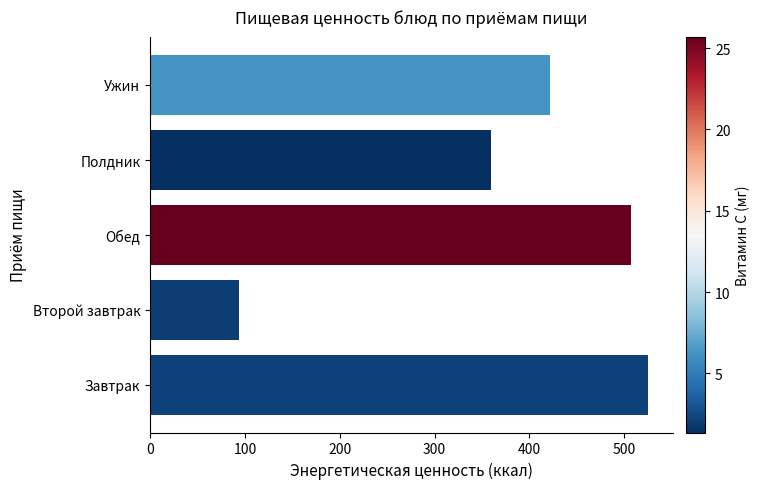

Does the chart contain stacked bars?

No